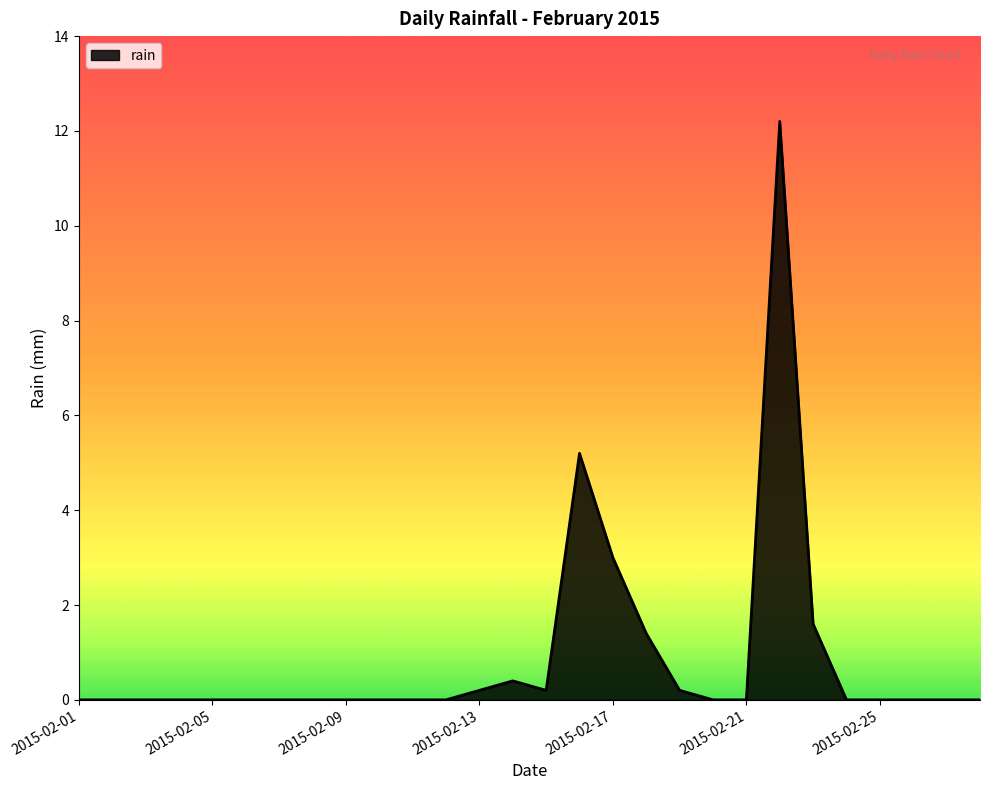

What is the greatest value displayed?

12.2